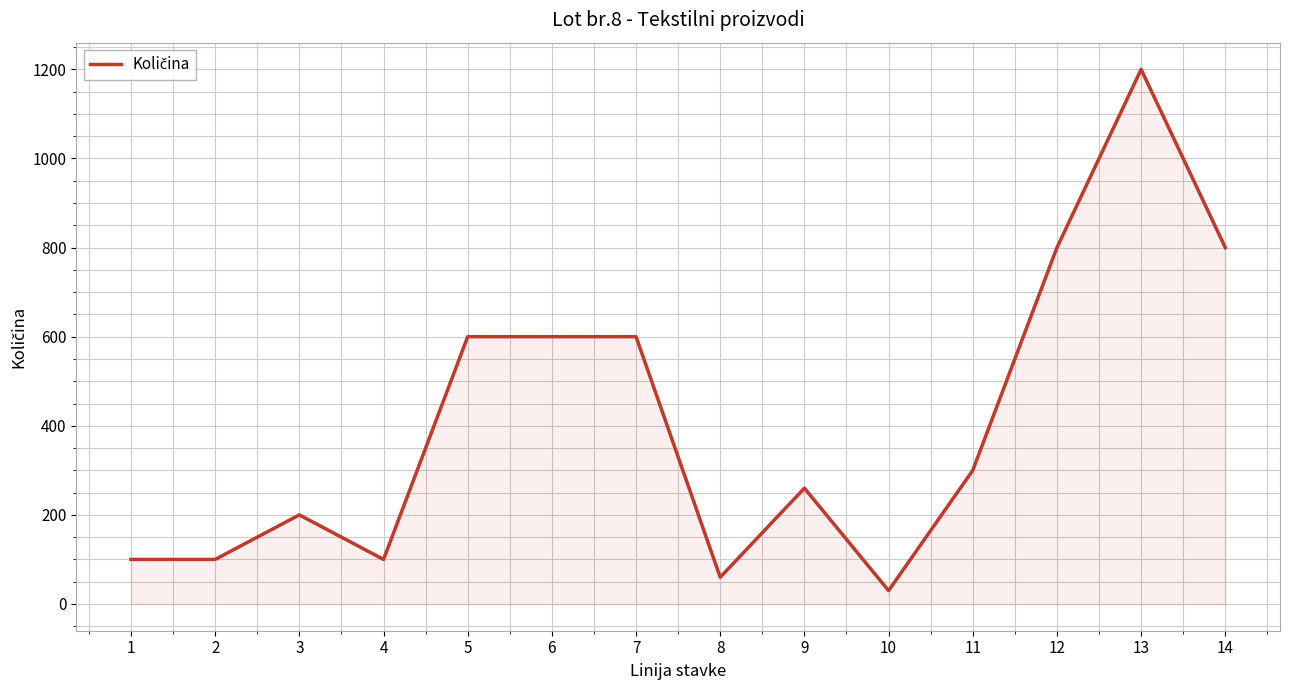

What is the ratio of the value at 13 to the value at 9?

4.6